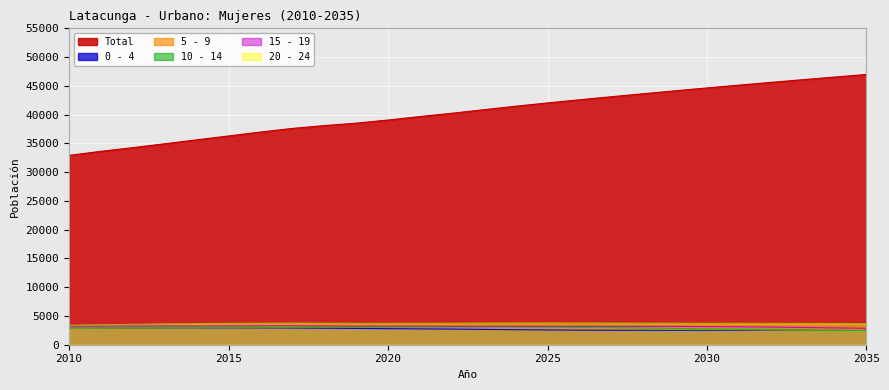

Reading left to right, what are all the values shown in this chart?

Total: 2010=32915	2011=33625	2012=34262	2013=34933	2014=35618	2015=36292	2016=36974	2017=37601	2018=38091	2019=38517	2020=39060	2021=39670	2022=40240	2023=40854	2024=41460	2025=42033	2026=42580	2027=43112	2028=43630	2029=44140	2030=44638	2031=45128	2032=45604	2033=46074	2034=46533	2035=46983
0 - 4: 2010=2851	2011=2882	2012=2903	2013=2924	2014=2939	2015=2942	2016=2934	2017=2912	2018=2875	2019=2832	2020=2792	2021=2753	2022=2719	2023=2663	2024=2613	2025=2569	2026=2537	2027=2515	2028=2507	2029=2508	2030=2521	2031=2536	2032=2554	2033=2571	2034=2586	2035=2596
5 - 9: 2010=2857	2011=2886	2012=2917	2013=2952	2014=2989	2015=3030	2016=3074	2017=3118	2018=3156	2019=3185	2020=3206	2021=3210	2022=3199	2023=3132	2024=3061	2025=2989	2026=2921	2027=2853	2028=2792	2029=2734	2030=2685	2031=2646	2032=2620	2033=2609	2034=2610	2035=2620
10 - 14: 2010=2904	2011=2921	2012=2935	2013=2952	2014=2973	2015=2995	2016=3013	2017=3029	2018=3038	2019=3043	2020=3056	2021=3071	2022=3081	2023=3078	2024=3068	2025=3048	2026=3012	2027=2960	2028=2897	2029=2829	2030=2759	2031=2691	2032=2626	2033=2569	2034=2516	2035=2467
15 - 19: 2010=3225	2011=3245	2012=3252	2013=3260	2014=3267	2015=3274	2016=3280	2017=3279	2018=3263	2019=3240	2020=3228	2021=3223	2022=3209	2023=3208	2024=3205	2025=3203	2026=3201	2027=3201	2028=3195	2029=3185	2030=3161	2031=3122	2032=3068	2033=3000	2034=2926	2035=2854
20 - 24: 2010=3389	2011=3473	2012=3543	2013=3617	2014=3679	2015=3721	2016=3748	2017=3760	2018=3749	2019=3725	2020=3724	2021=3739	2022=3745	2023=3765	2024=3776	2025=3778	2026=3775	2027=3763	2028=3750	2029=3736	2030=3726	2031=3720	2032=3715	2033=3706	2034=3690	2035=3659